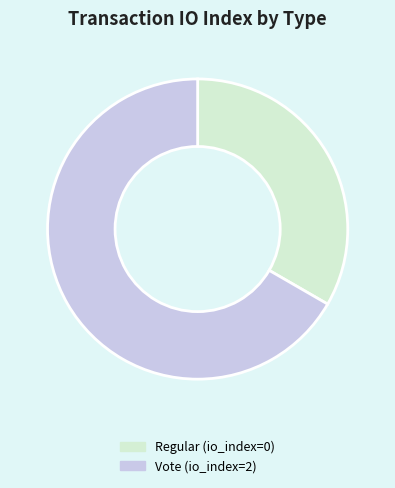

Is there a majority slice in this chart?

Yes